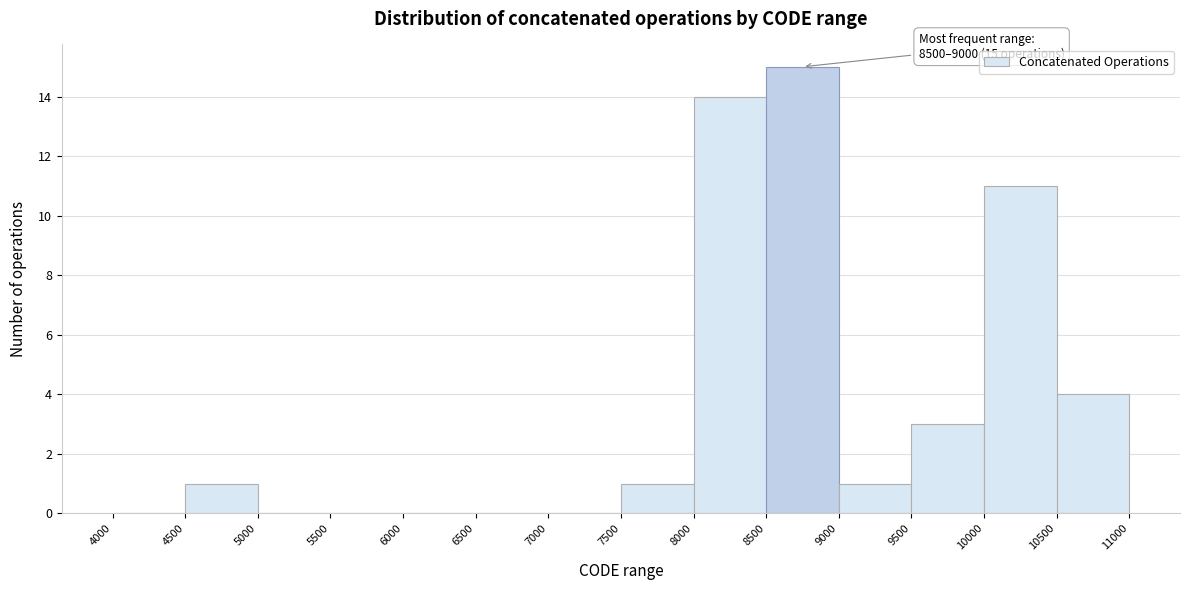

Over which range of the x-axis is the bar tallest?

8500 to 9000